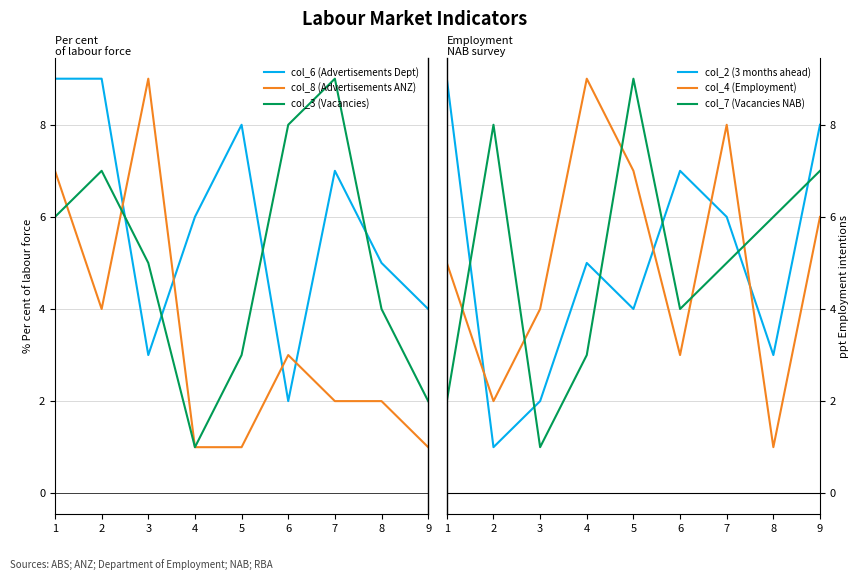

What is the difference between the second highest and second lowest values in the col_8 (Advertisements ANZ) series?

6